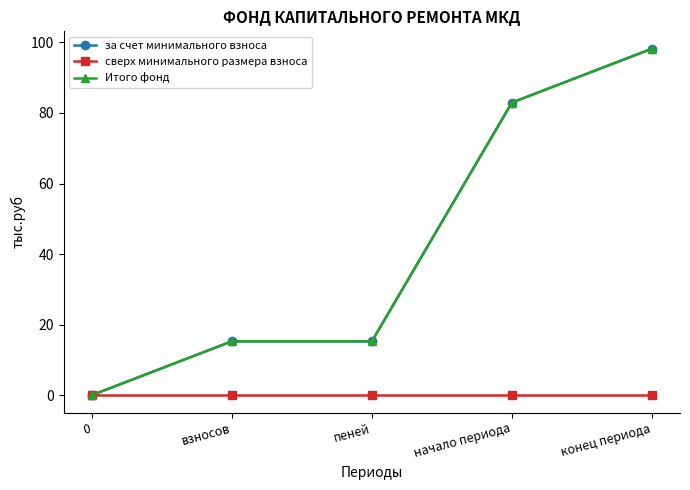

What is the label of the 5th point from the left?

конец периода